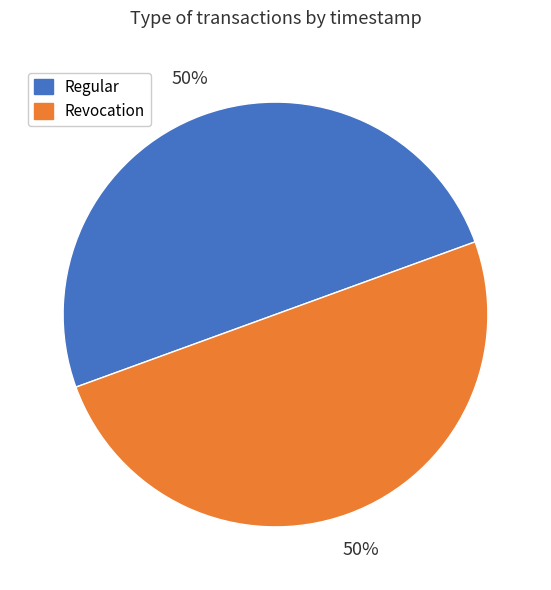

Count the number of slices in the pie.

2